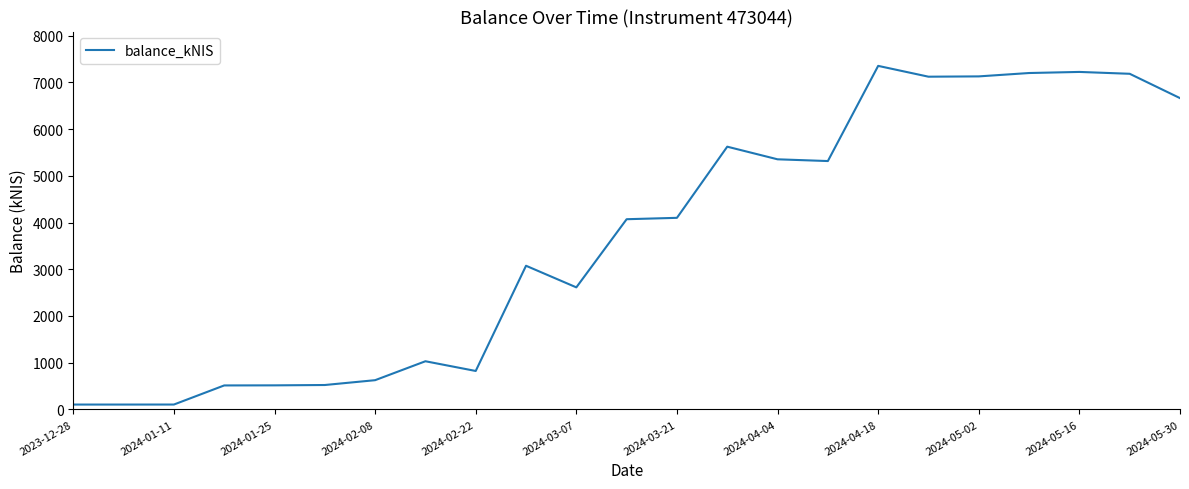

What is the greatest value displayed?

7355.1